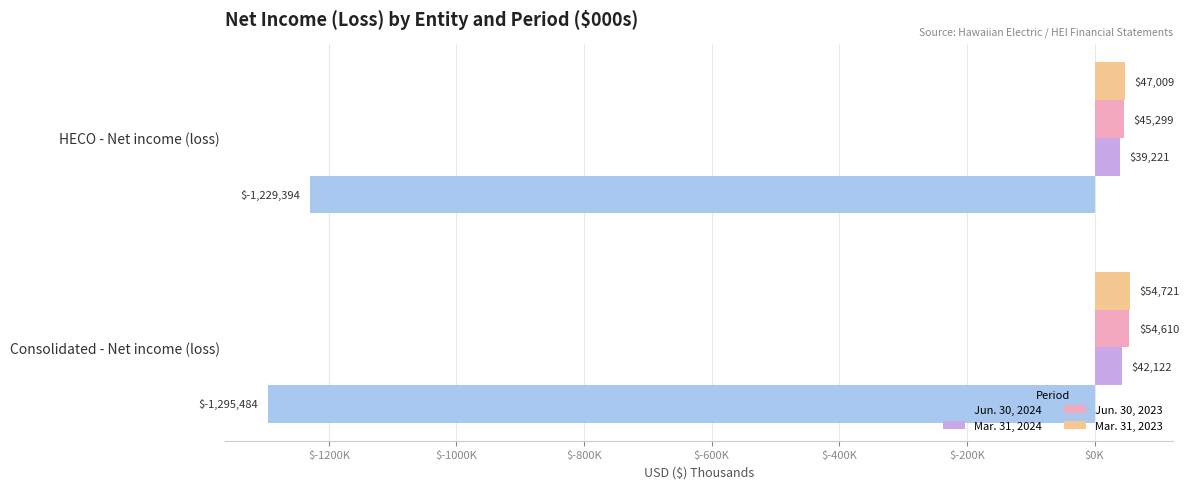

What are all the series names shown in the legend?

Jun. 30, 2024, Mar. 31, 2024, Jun. 30, 2023, Mar. 31, 2023